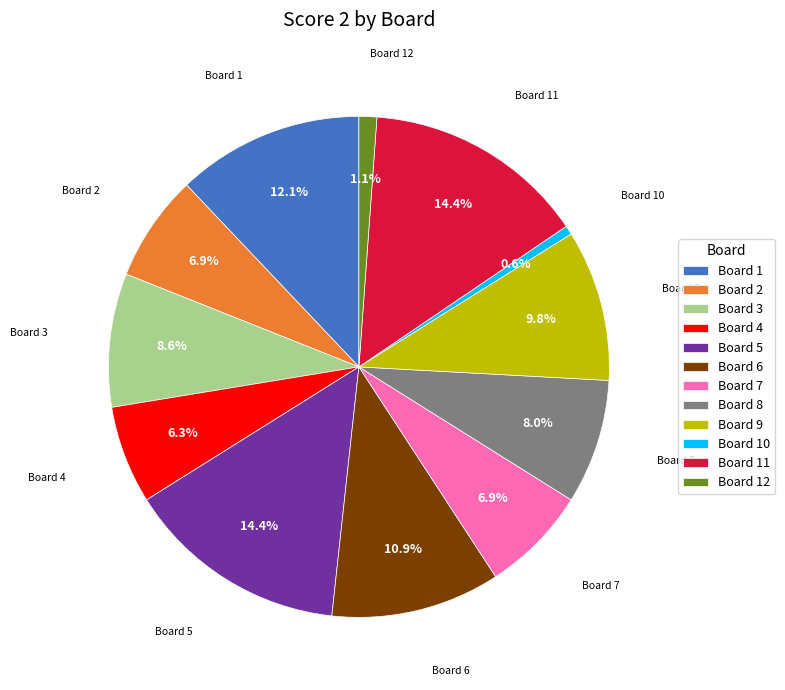

To the nearest percent, what is the average slice percentage?

8%